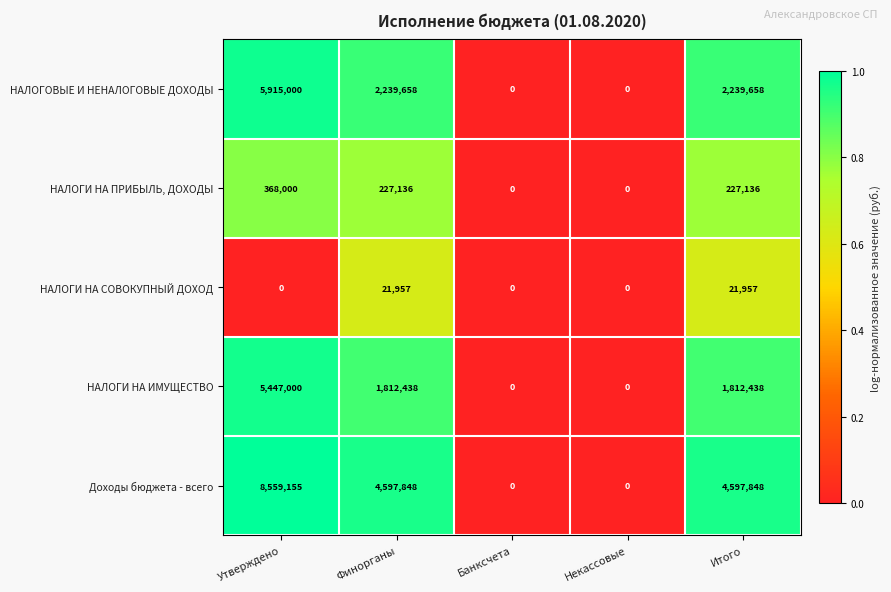

Rank the series by their maximum value, from lowest to highest.

НАЛОГИ НА СОВОКУПНЫЙ ДОХОД, НАЛОГИ НА ПРИБЫЛЬ, ДОХОДЫ, НАЛОГИ НА ИМУЩЕСТВО, НАЛОГОВЫЕ И НЕНАЛОГОВЫЕ ДОХОДЫ, Доходы бюджета - всего